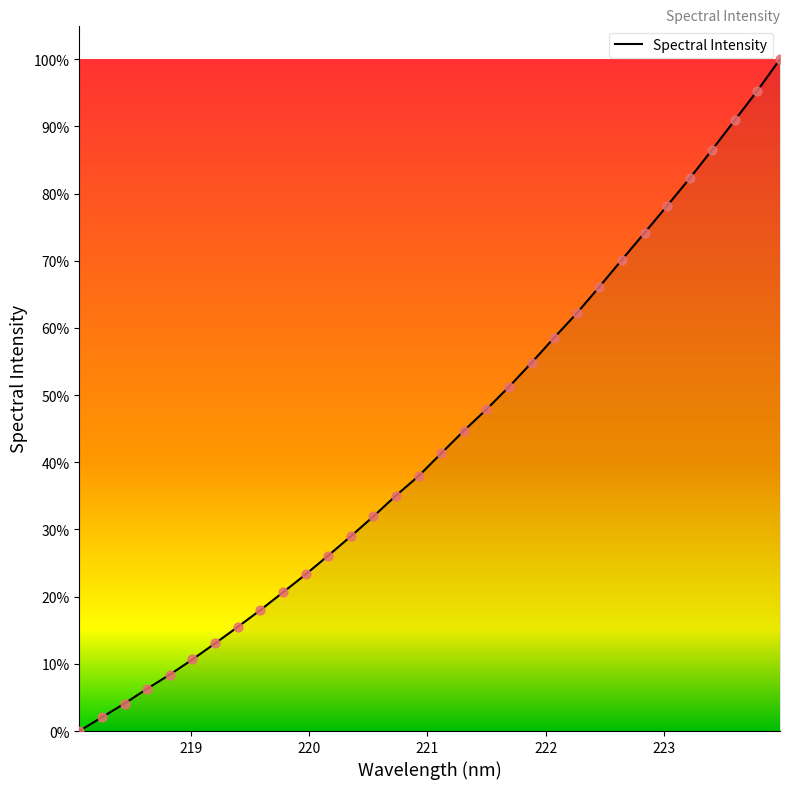

Does the chart have visible grid lines?

No